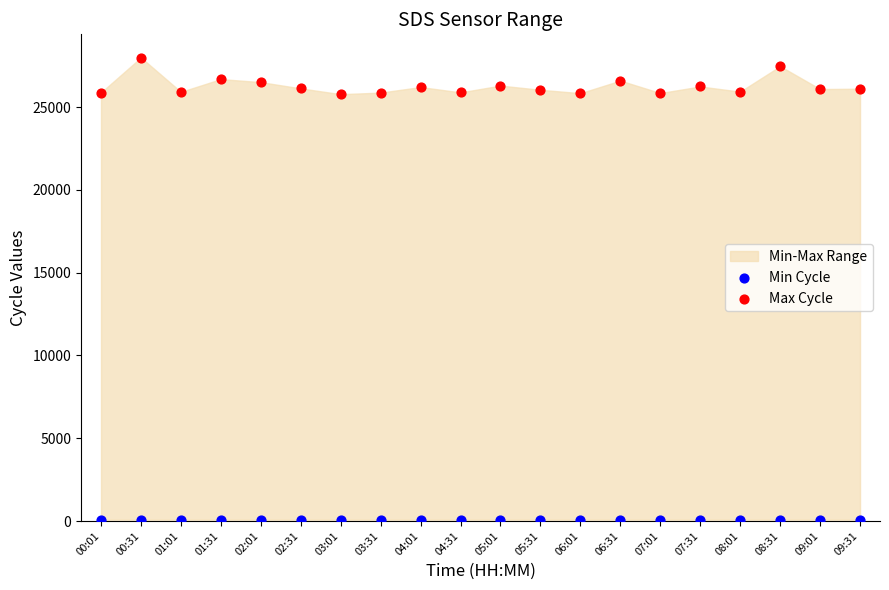

Which series has the largest Y range (max minus min)?

Max Cycle